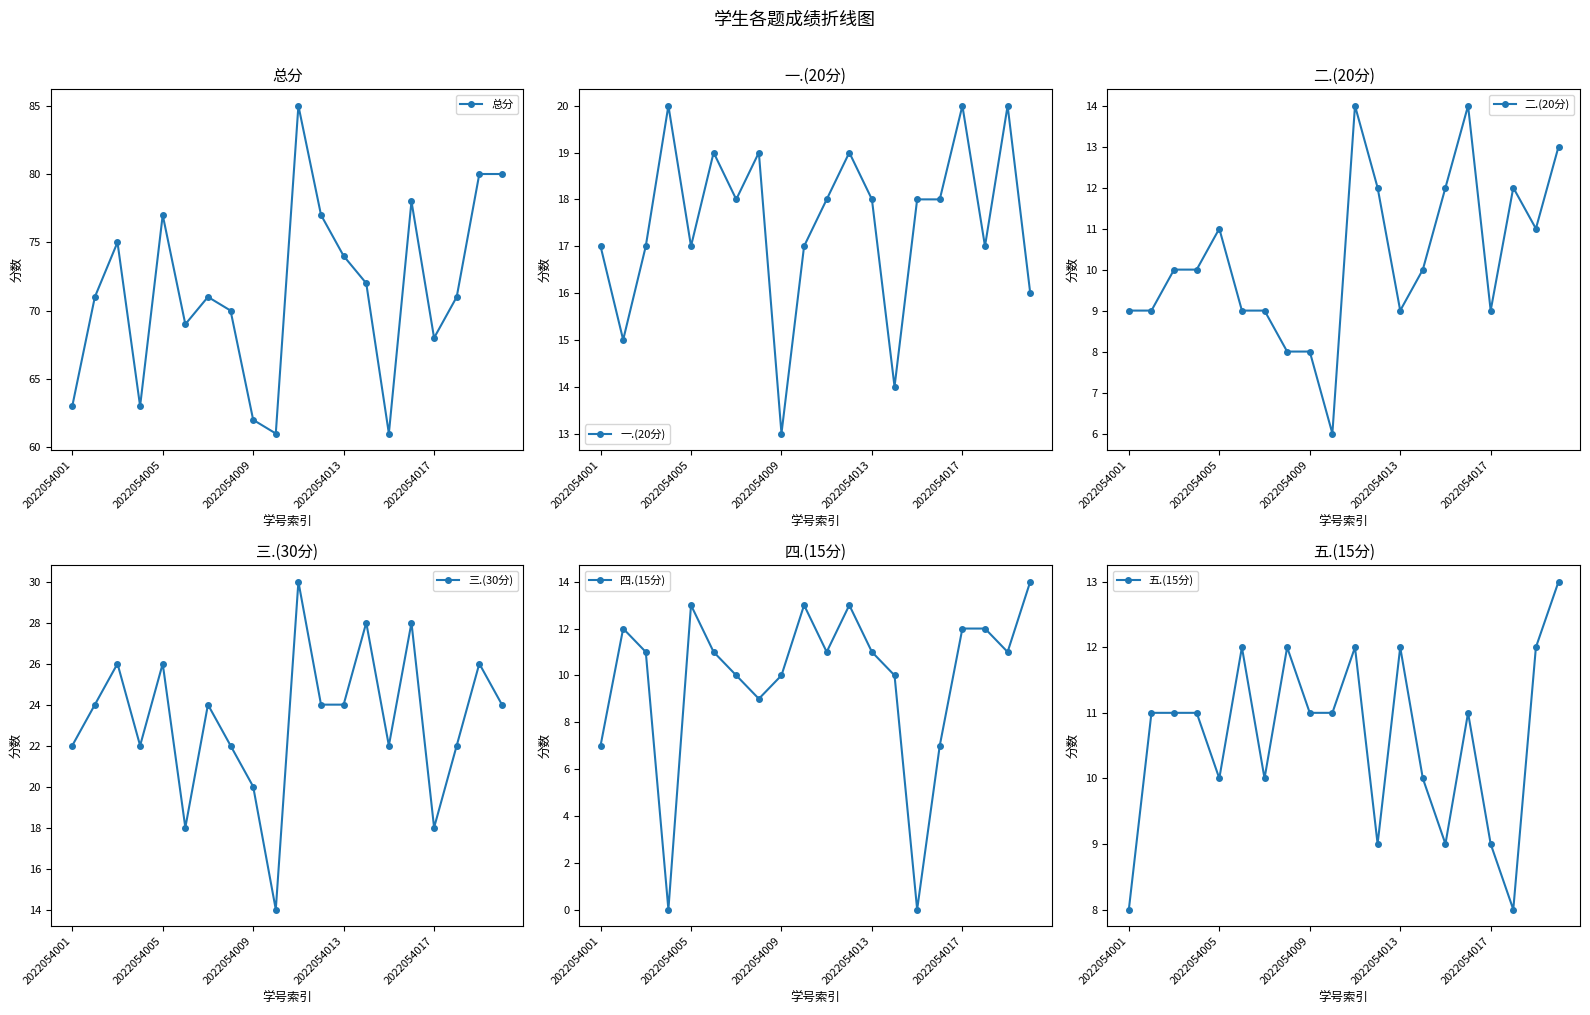

True or false: 总分 has more than 0 points higher than both neighbors.

True